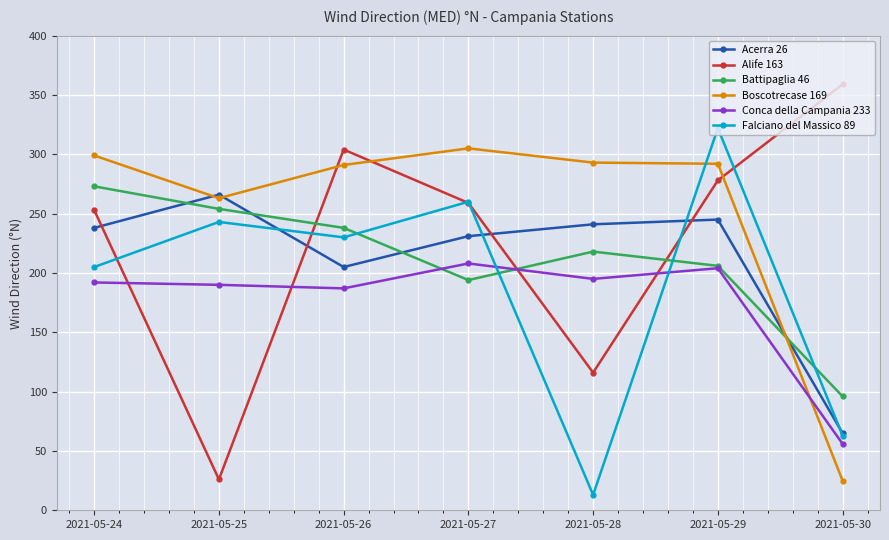

Where is Alife 163 nearest to the value 192?

2021-05-24